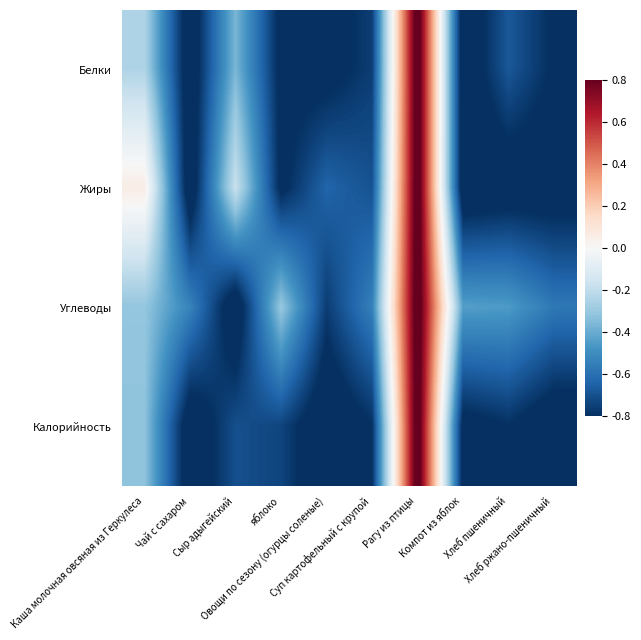

At how many categories does at least one series exceed 0?

2